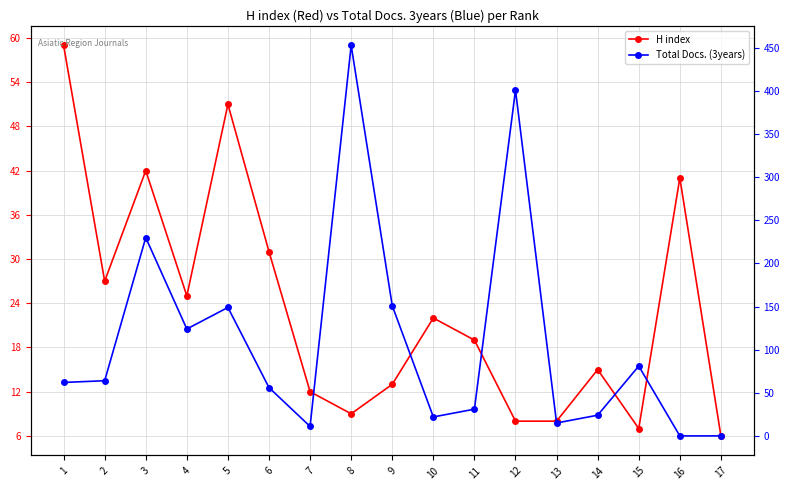

What is the total value across all series at 15?

88